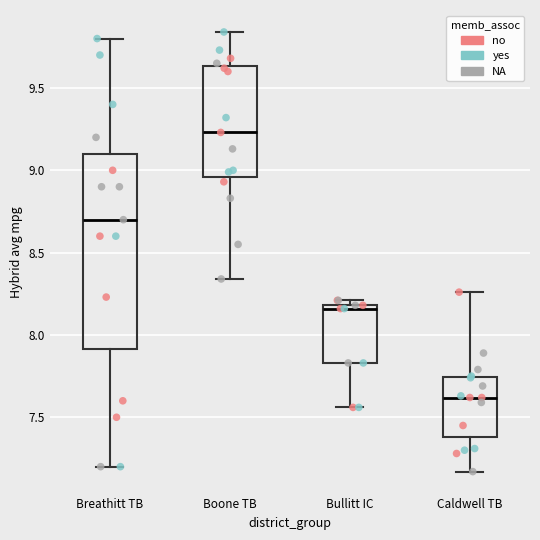

Which box is the tallest, from its lower edge to its upper edge?

Breathitt TB